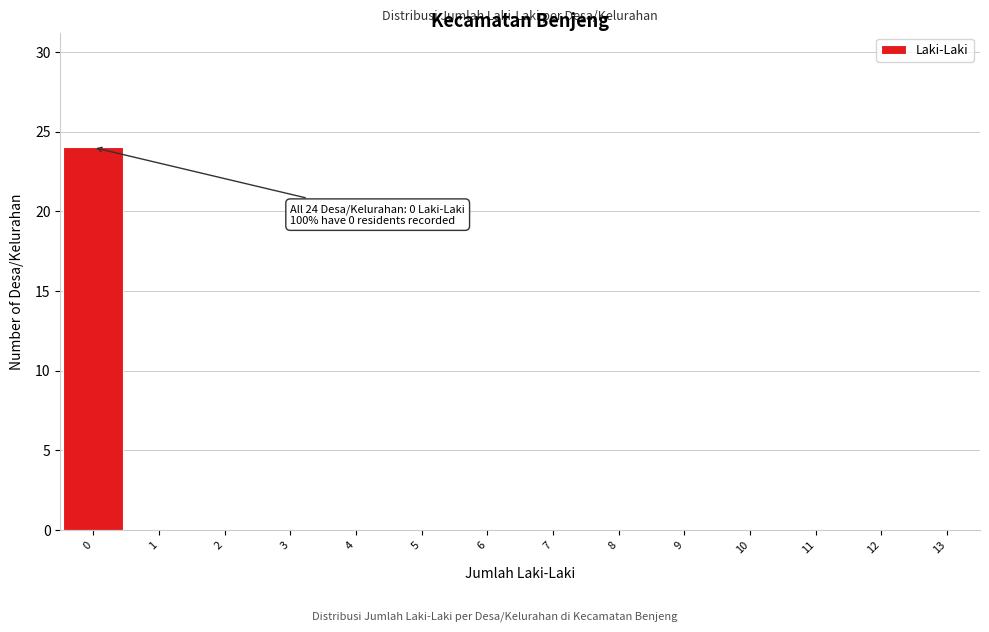

Over which range of the x-axis is the bar tallest?

-0.5 to 0.5